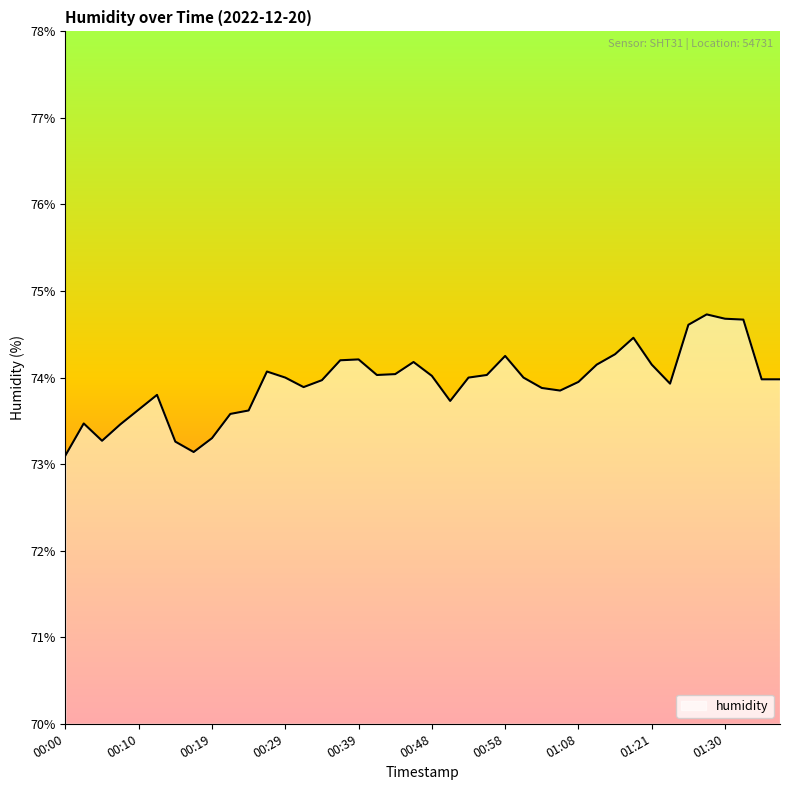

What is the greatest value displayed?

74.7